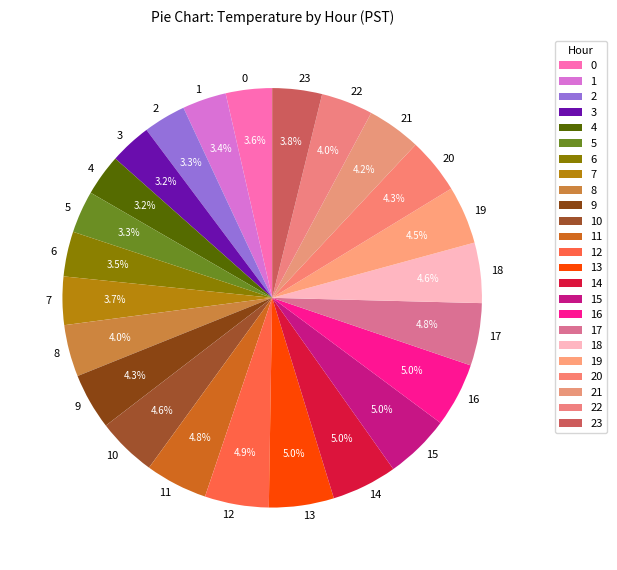

Combined, do 1 and 2 account for over 50%?

No